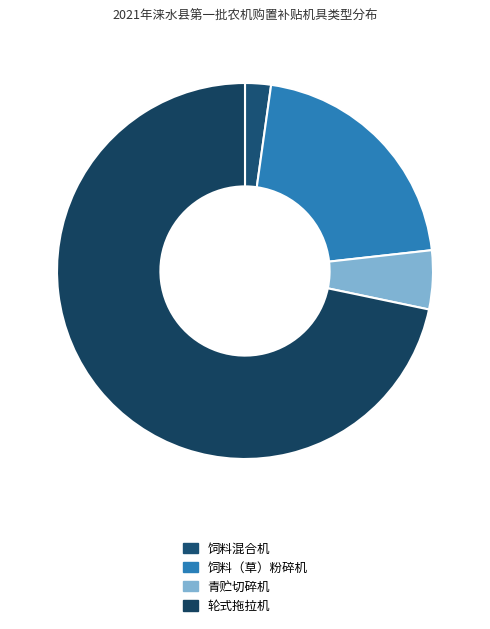

What is the smallest slice in the pie chart?

饲料混合机